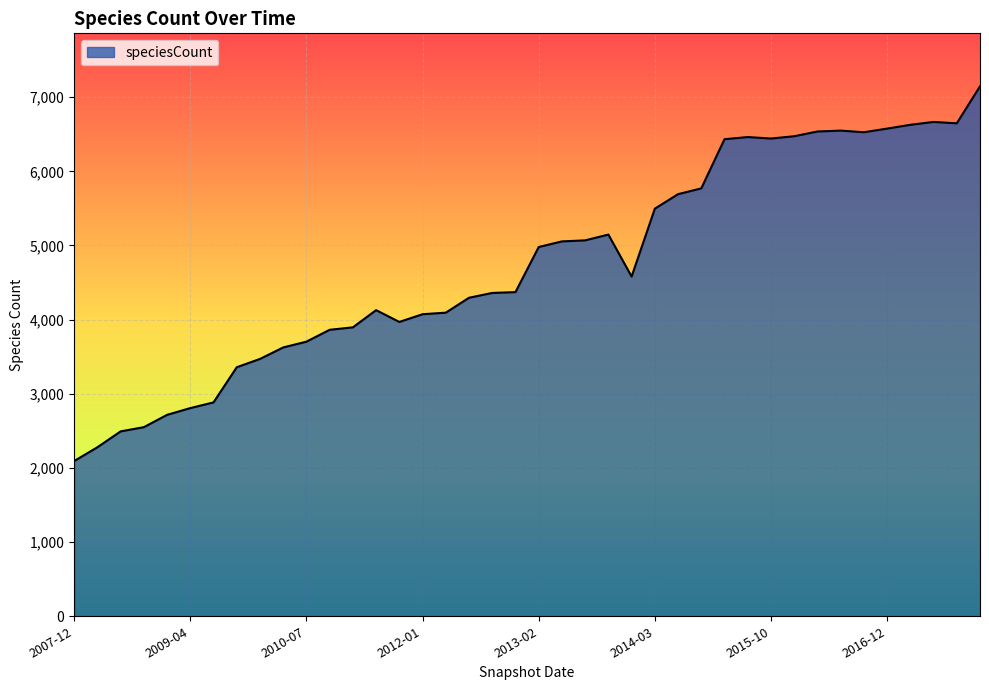

What is the minimum value shown in the chart?

2093